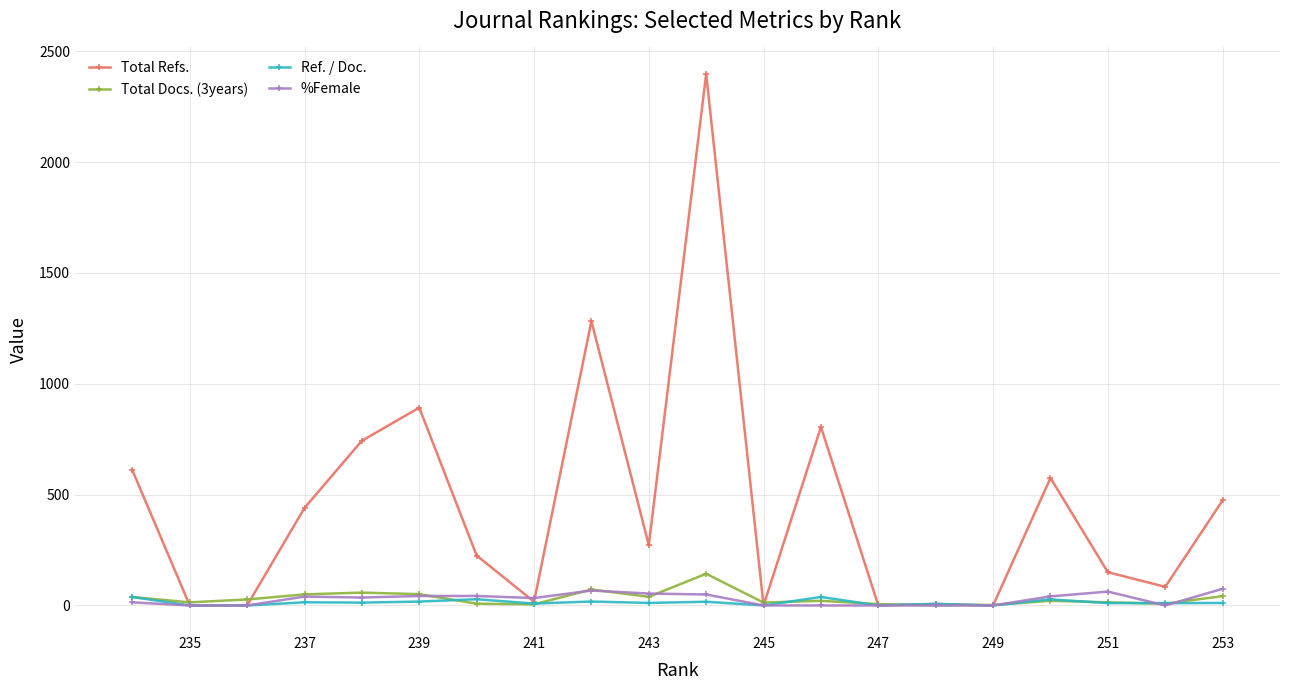

How many data points in %Female are less than 35?

10